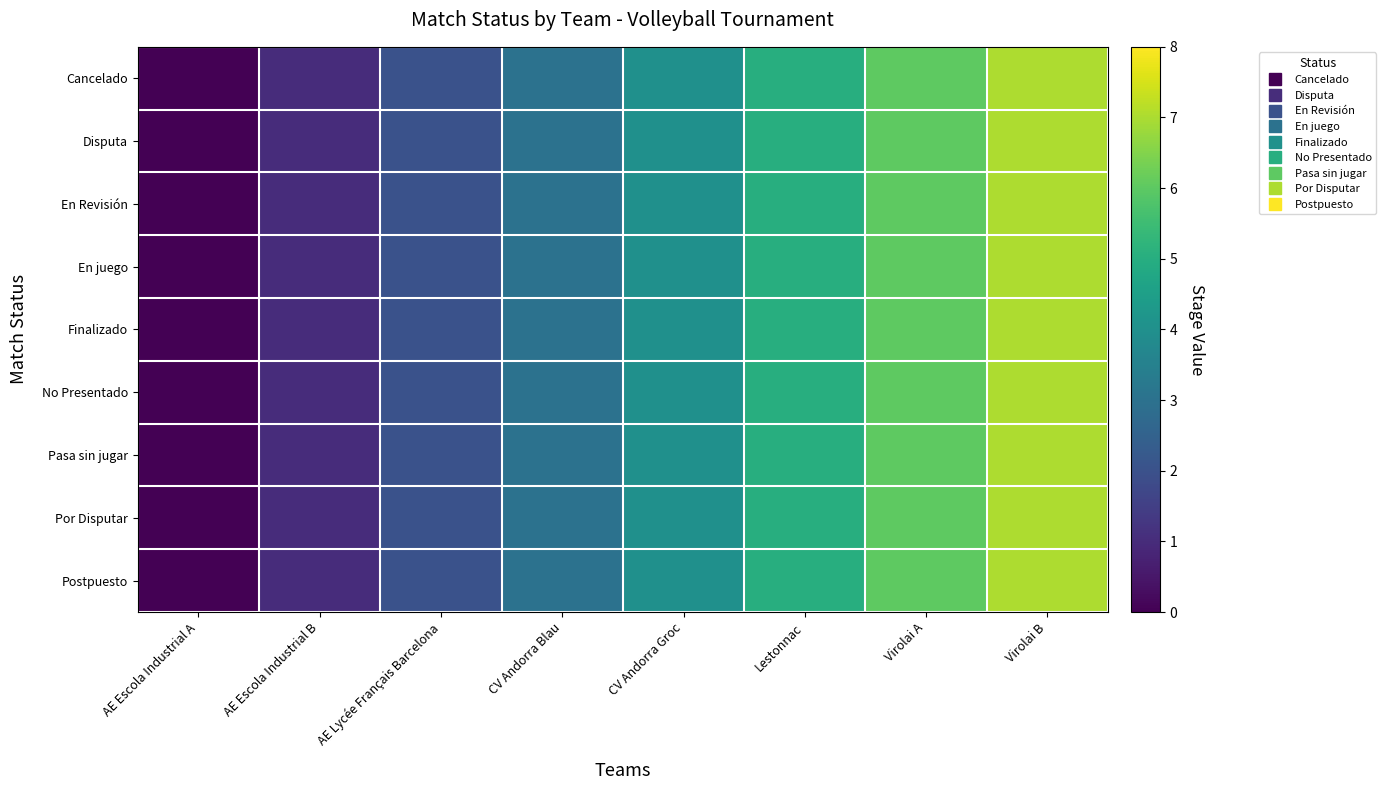

Reading right to left, list all the values displayed in this chart.

Cancelado: Virolai B=7	Virolai A=6	Lestonnac=5	CV Andorra Groc=4	CV Andorra Blau=3	AE Lycée Français Barcelona=2	AE Escola Industrial B=1	AE Escola Industrial A=0
Disputa: Virolai B=7	Virolai A=6	Lestonnac=5	CV Andorra Groc=4	CV Andorra Blau=3	AE Lycée Français Barcelona=2	AE Escola Industrial B=1	AE Escola Industrial A=0
En Revisión: Virolai B=7	Virolai A=6	Lestonnac=5	CV Andorra Groc=4	CV Andorra Blau=3	AE Lycée Français Barcelona=2	AE Escola Industrial B=1	AE Escola Industrial A=0
En juego: Virolai B=7	Virolai A=6	Lestonnac=5	CV Andorra Groc=4	CV Andorra Blau=3	AE Lycée Français Barcelona=2	AE Escola Industrial B=1	AE Escola Industrial A=0
Finalizado: Virolai B=7	Virolai A=6	Lestonnac=5	CV Andorra Groc=4	CV Andorra Blau=3	AE Lycée Français Barcelona=2	AE Escola Industrial B=1	AE Escola Industrial A=0
No Presentado: Virolai B=7	Virolai A=6	Lestonnac=5	CV Andorra Groc=4	CV Andorra Blau=3	AE Lycée Français Barcelona=2	AE Escola Industrial B=1	AE Escola Industrial A=0
Pasa sin jugar: Virolai B=7	Virolai A=6	Lestonnac=5	CV Andorra Groc=4	CV Andorra Blau=3	AE Lycée Français Barcelona=2	AE Escola Industrial B=1	AE Escola Industrial A=0
Por Disputar: Virolai B=7	Virolai A=6	Lestonnac=5	CV Andorra Groc=4	CV Andorra Blau=3	AE Lycée Français Barcelona=2	AE Escola Industrial B=1	AE Escola Industrial A=0
Postpuesto: Virolai B=7	Virolai A=6	Lestonnac=5	CV Andorra Groc=4	CV Andorra Blau=3	AE Lycée Français Barcelona=2	AE Escola Industrial B=1	AE Escola Industrial A=0